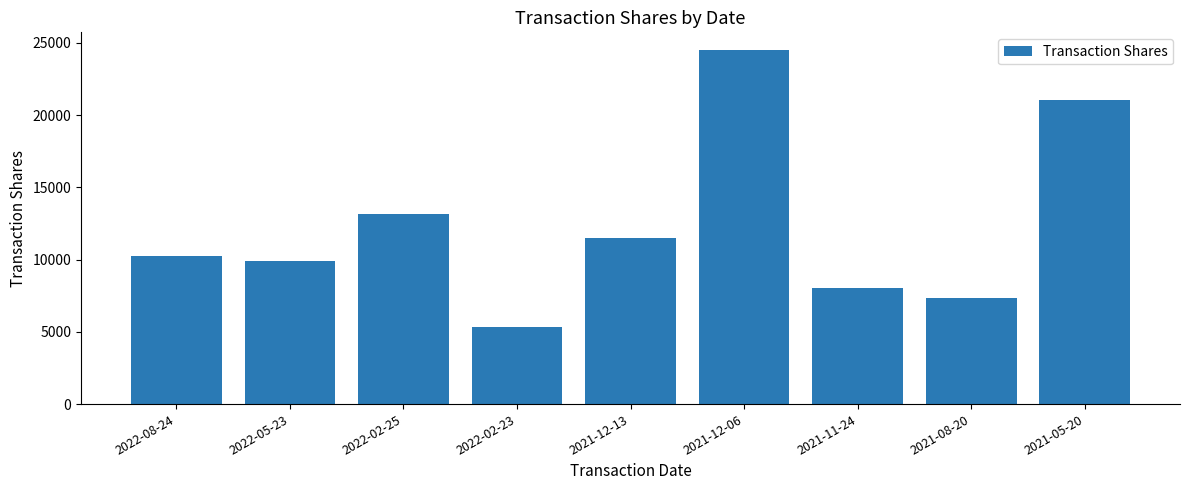

Where is the data nearest to the value 14914?

2022-02-25